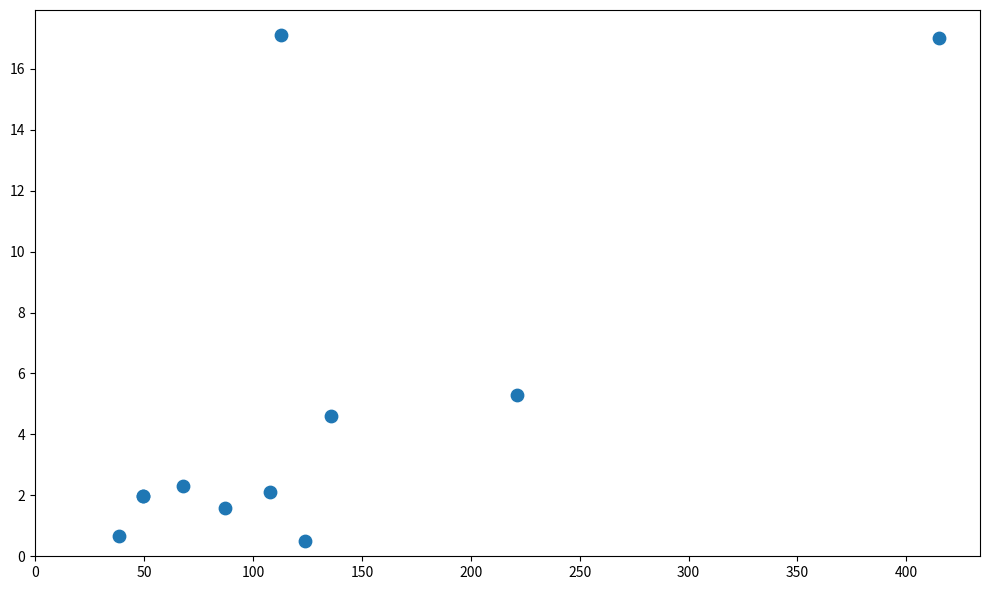

What Y value in the scatter plot is closest to 8?

5.3